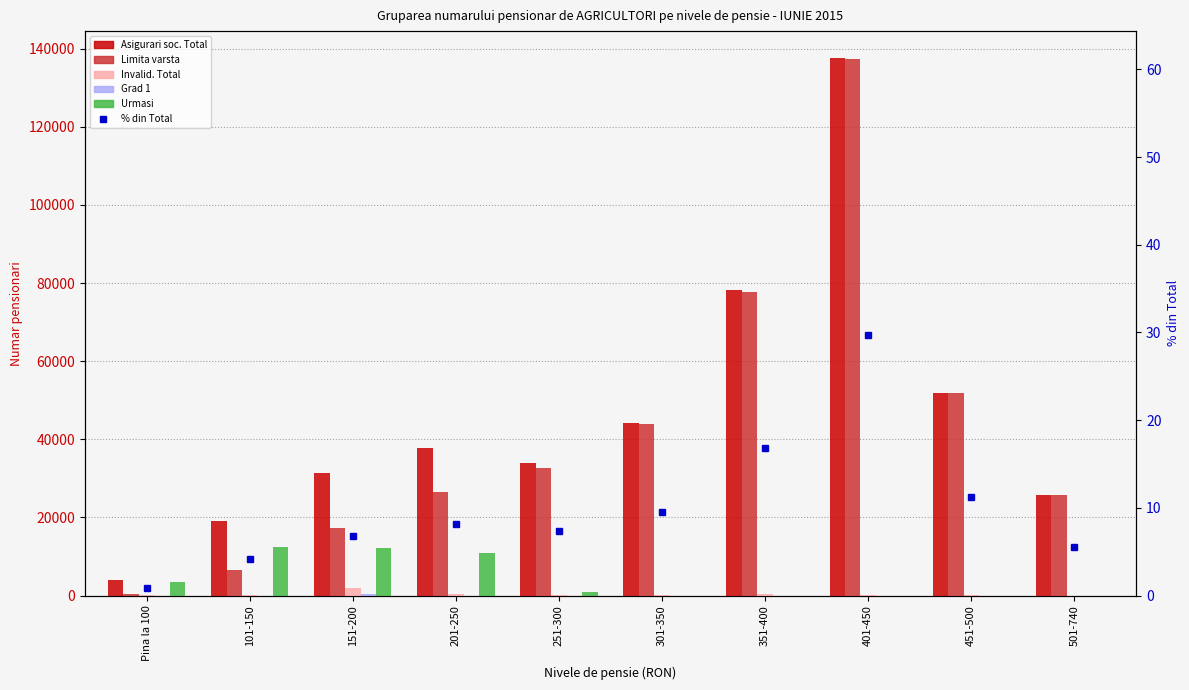

Between Pina la 100 and 201-250, which is larger?

201-250